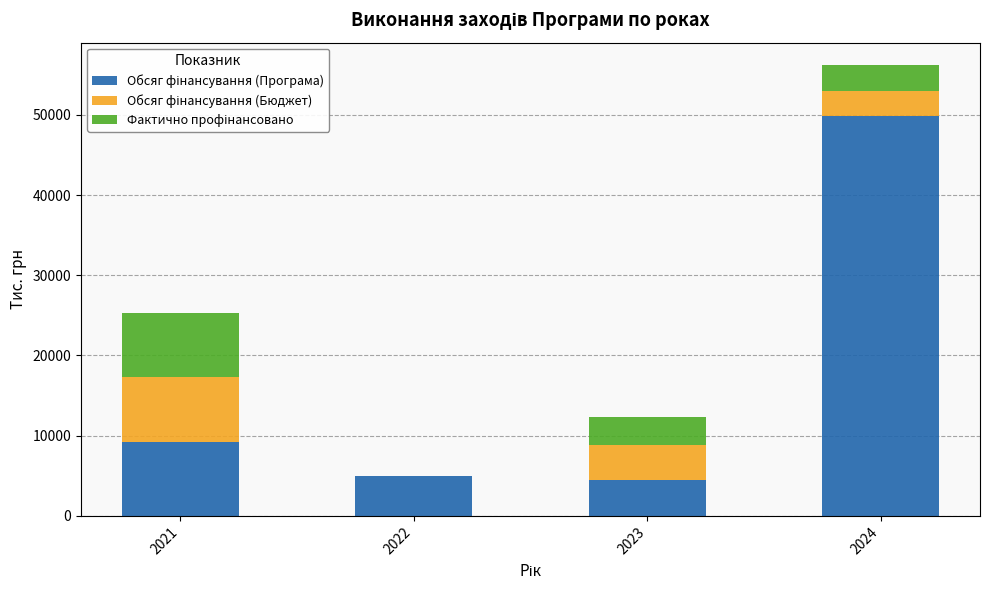

What is the total value across all series at 2022?

4919.3